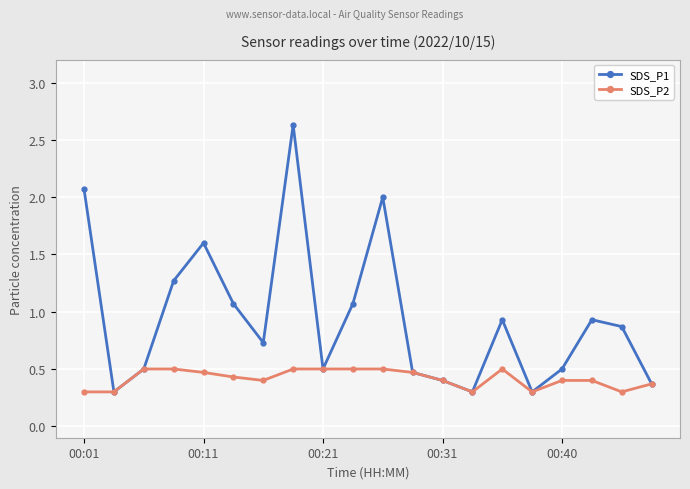

At how many categories does at least one series exceed 0?

20